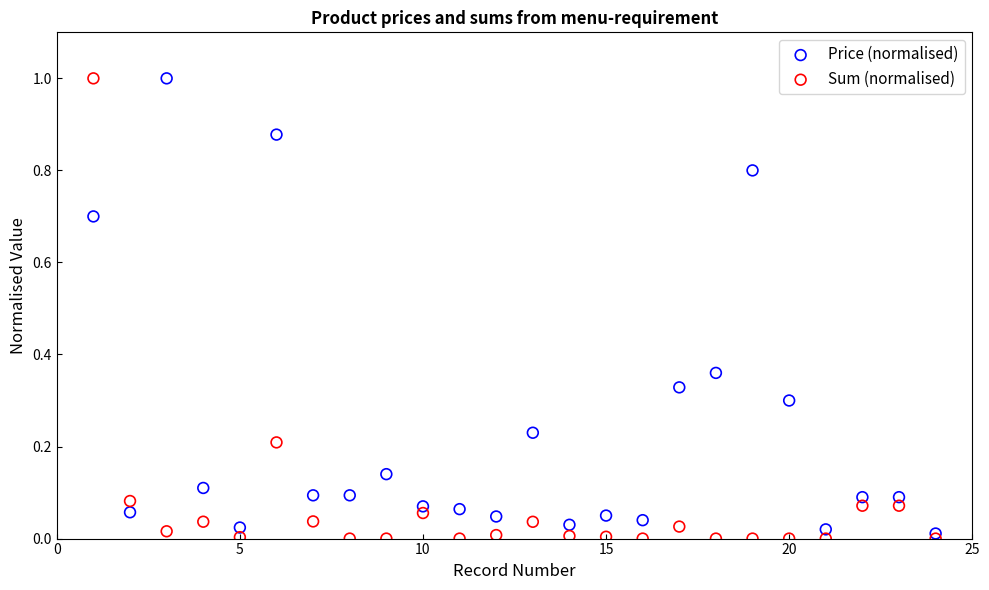

What are all the series names shown in the legend?

Price (normalised), Sum (normalised)